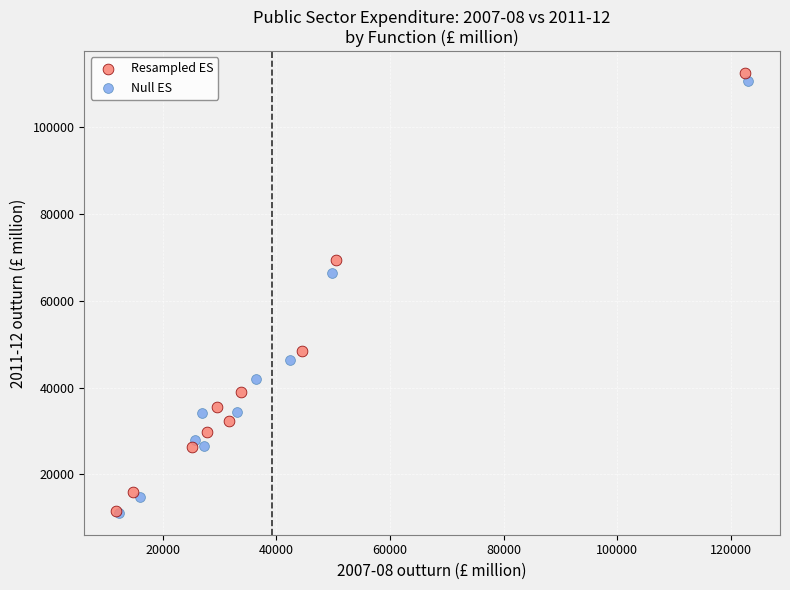

Which series has the widest spread of Y values?

Resampled ES